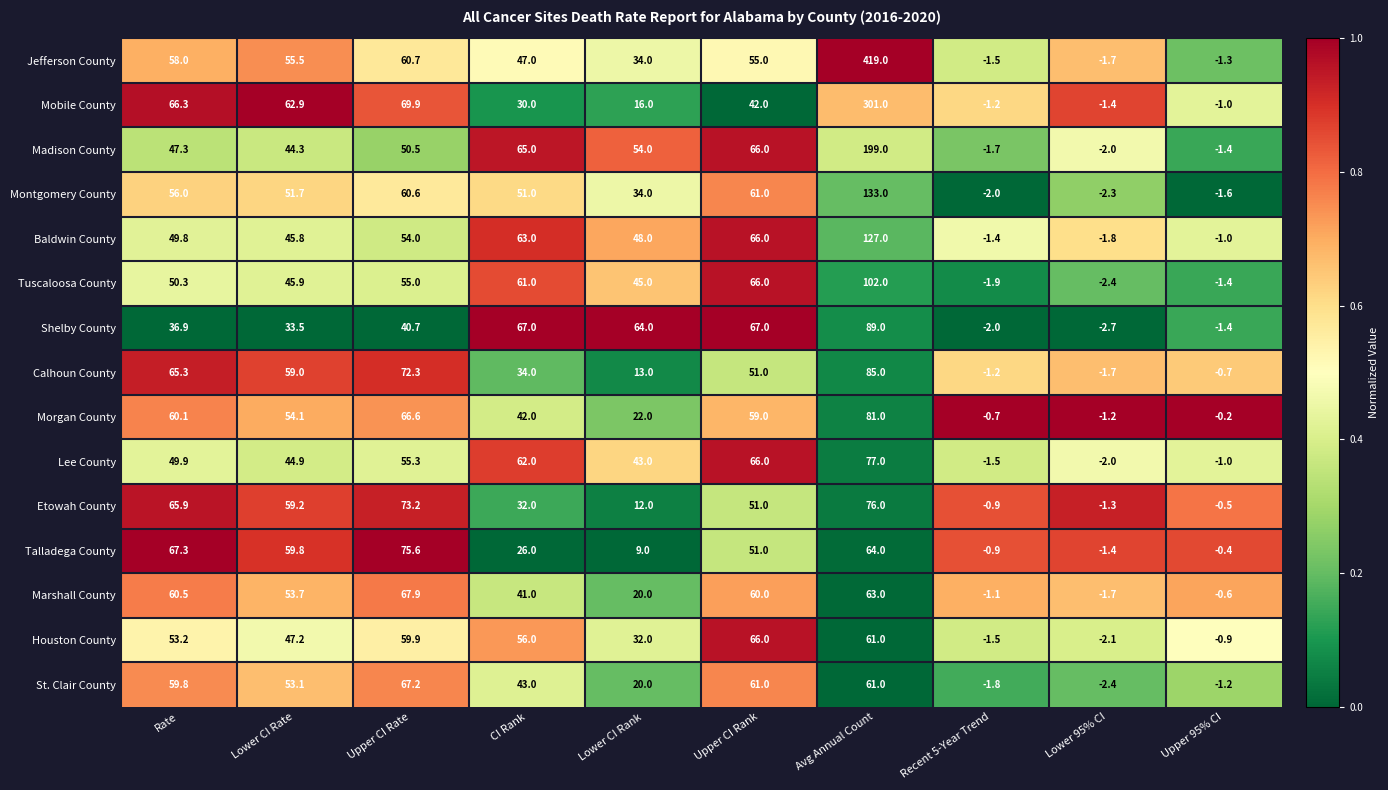

At which category is the sum across all series the highest?

Avg Annual Count